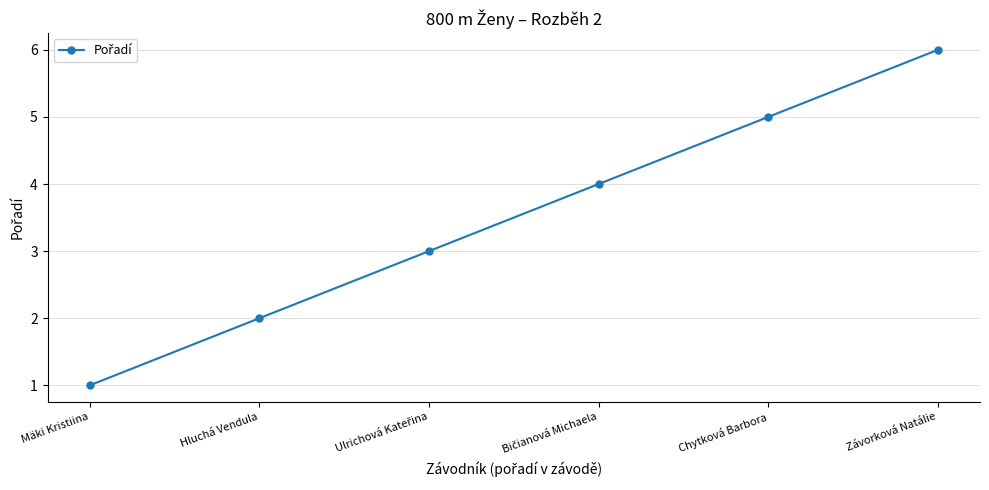

Is it true that the value at Chytková Barbora is 5?

True